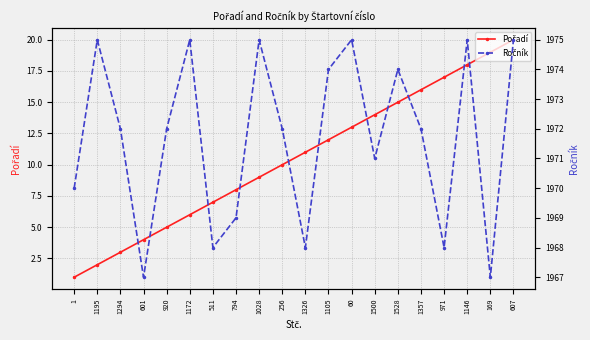

The value of Pořadí at 971 is 7. True or false?

False